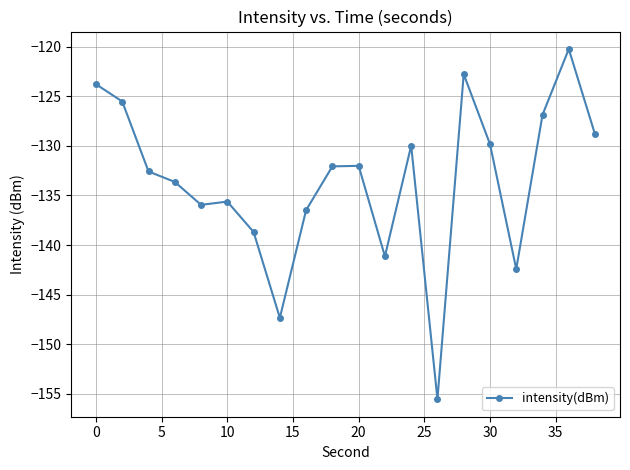

What is the sum of all values?

-2671.4